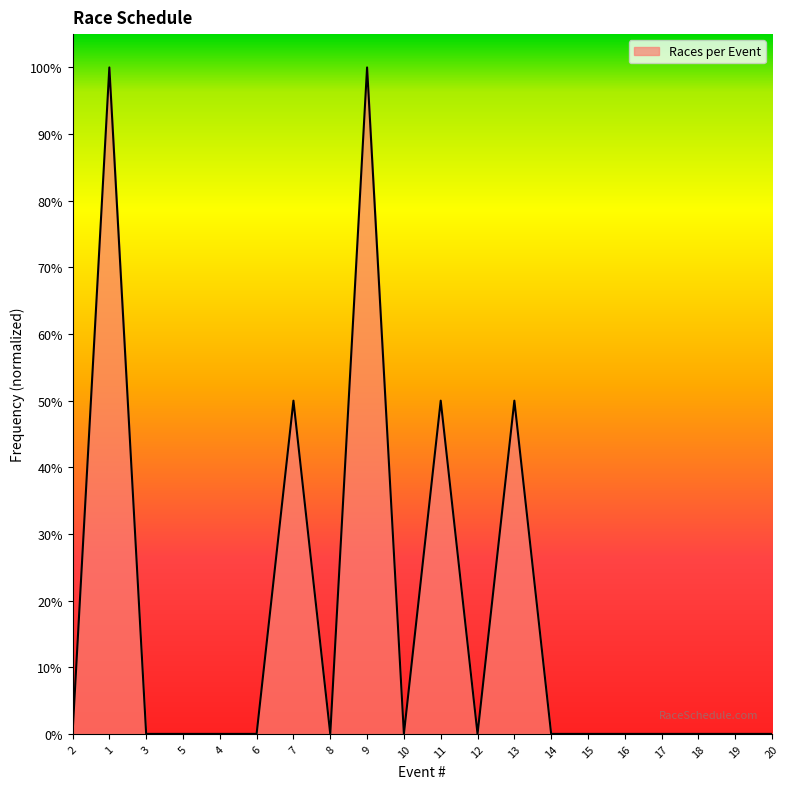

True or false: there are more than 2 points higher than both neighbors.

True